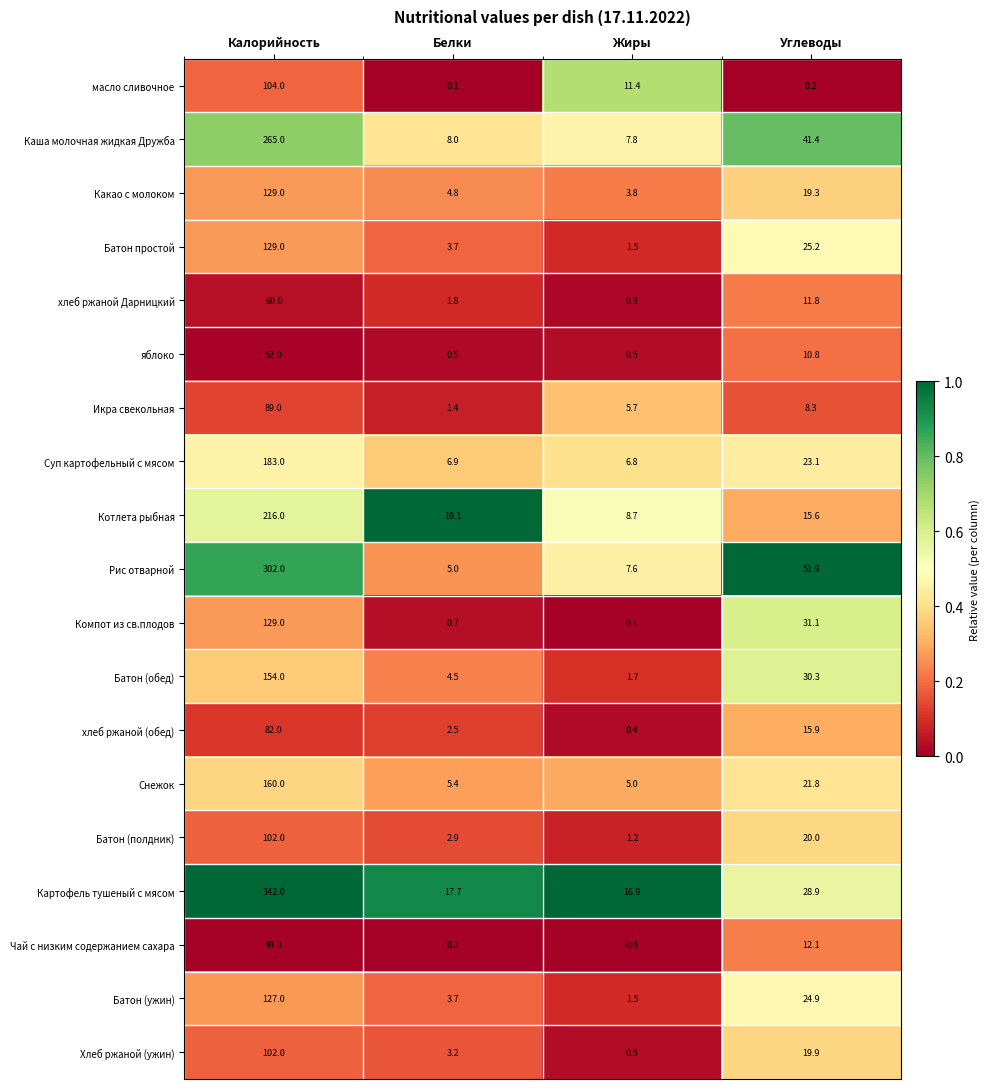

What is the total value across all series at Белки?

92.1